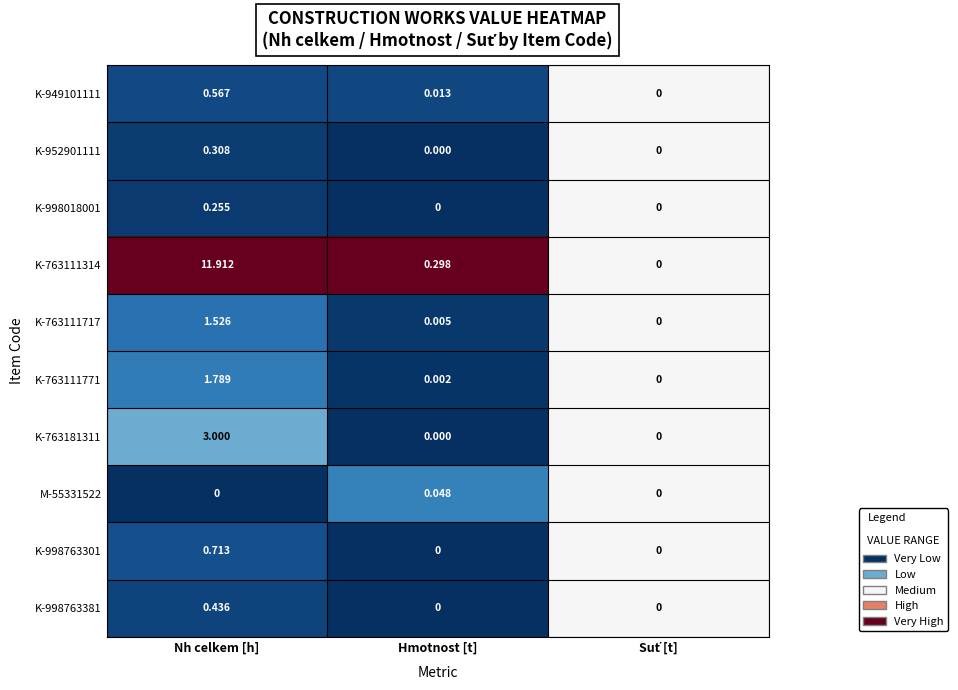

At which category is the sum across all series the highest?

Nh celkem [h]